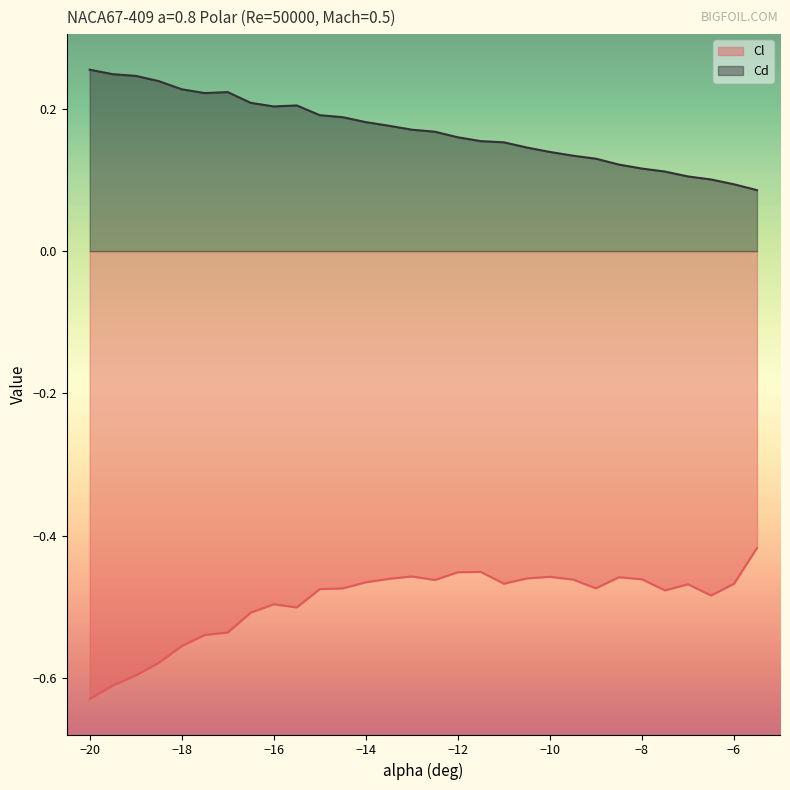

Where is the first local maximum for Cl?

-16